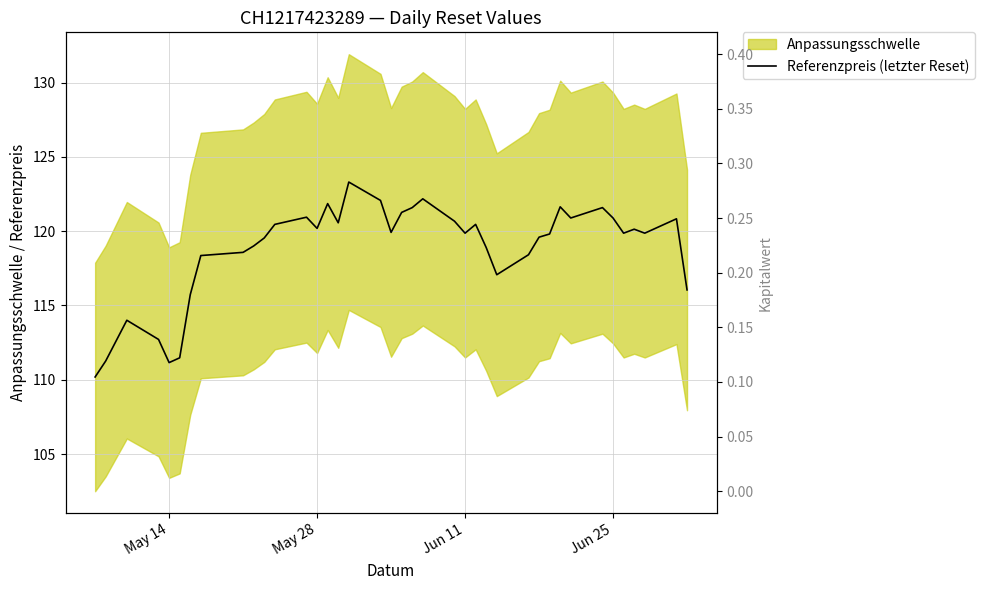

What is the difference between the second highest and minimum values?

12.0